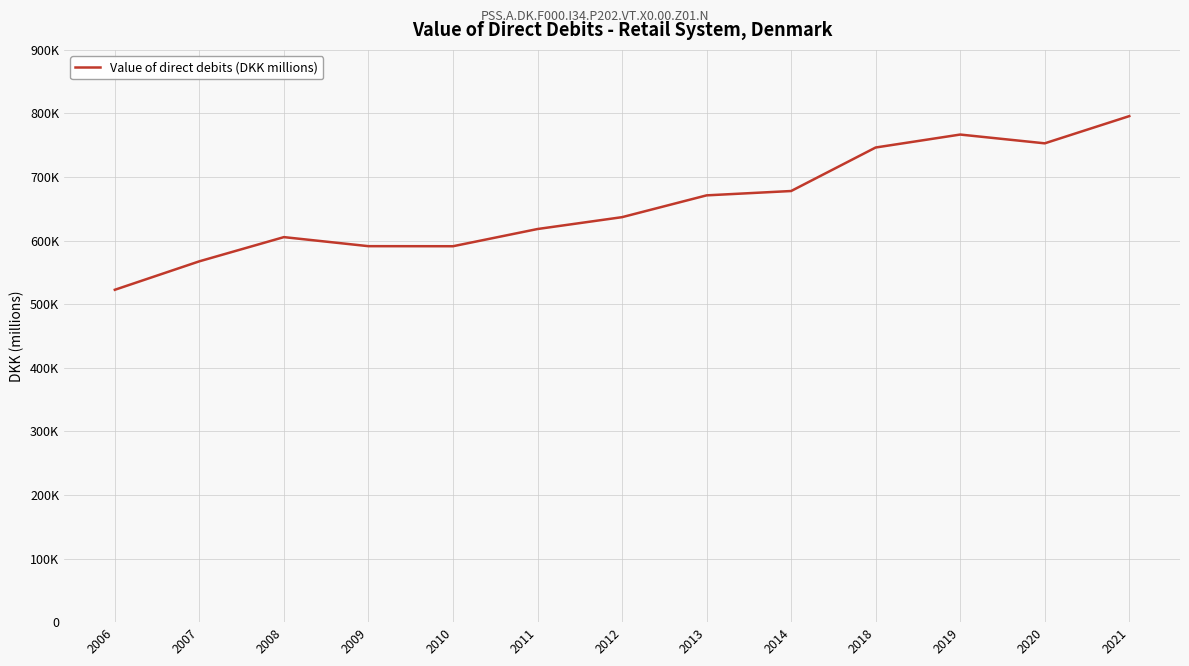

Is this an area chart (filled region under the line)?

No